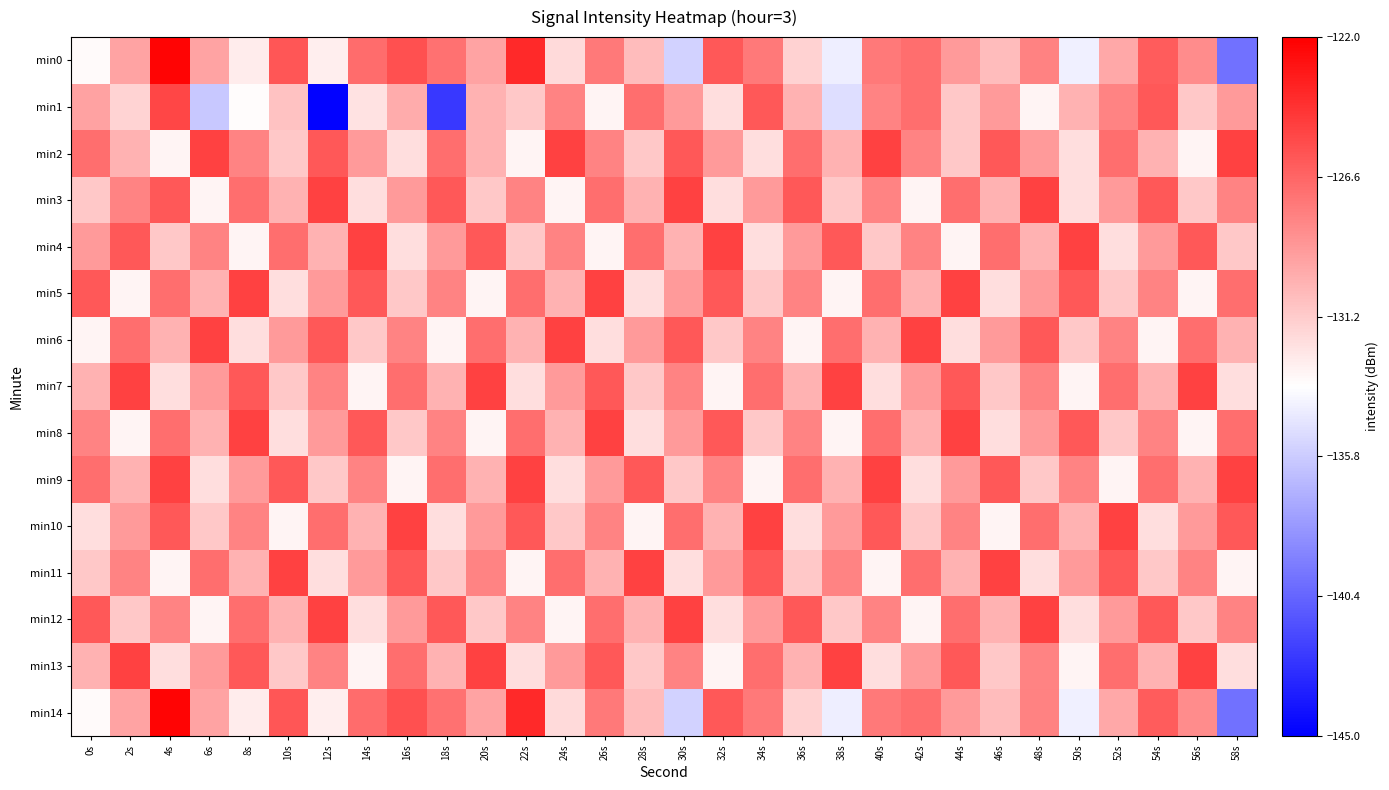

At which category is the sum across all series the highest?

4s